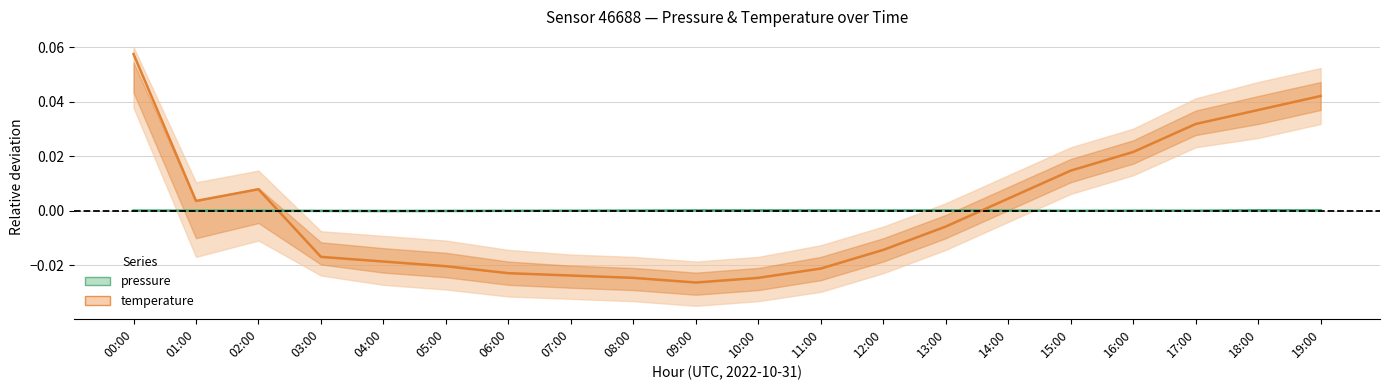

How many times do temperature (center) and pressure (center) cross each other?

2